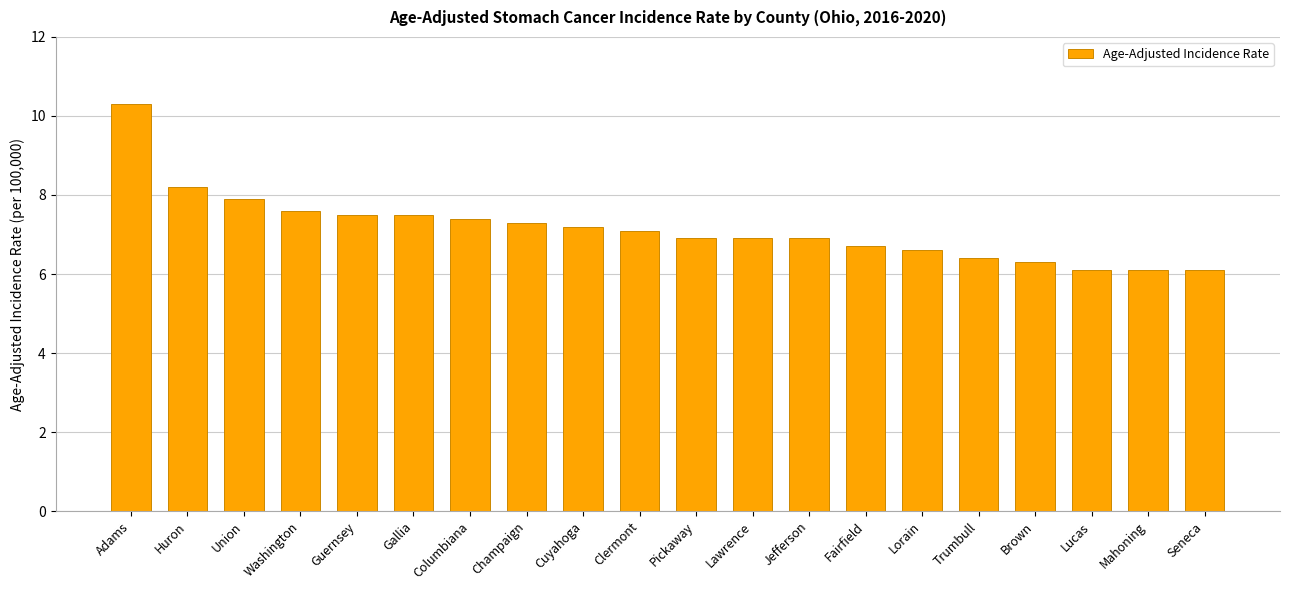

What is the difference between the maximum and minimum values?

4.2